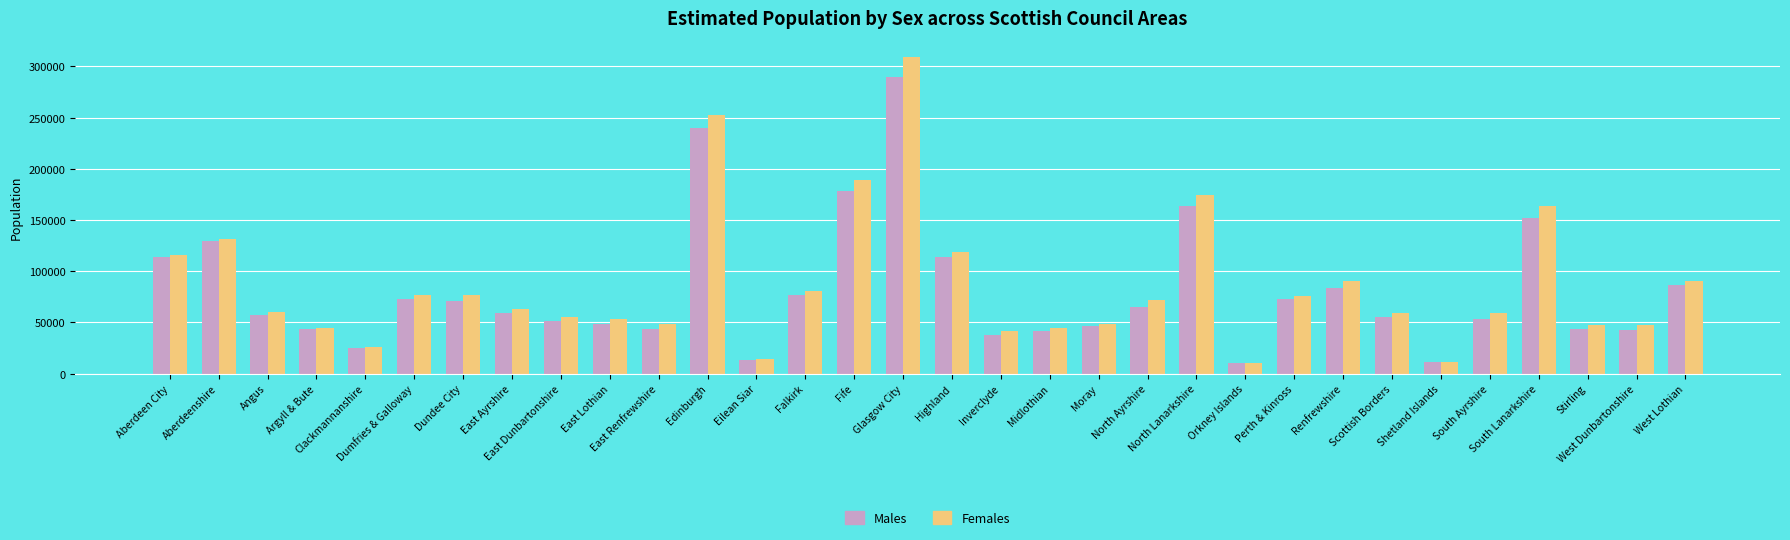

What are all the series names shown in the legend?

Males, Females